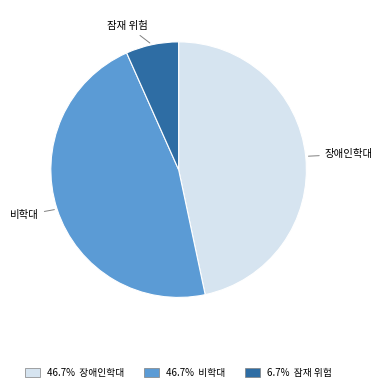

Approximately how many times larger is the value at 비학대 compared to 장애인학대?

1.0